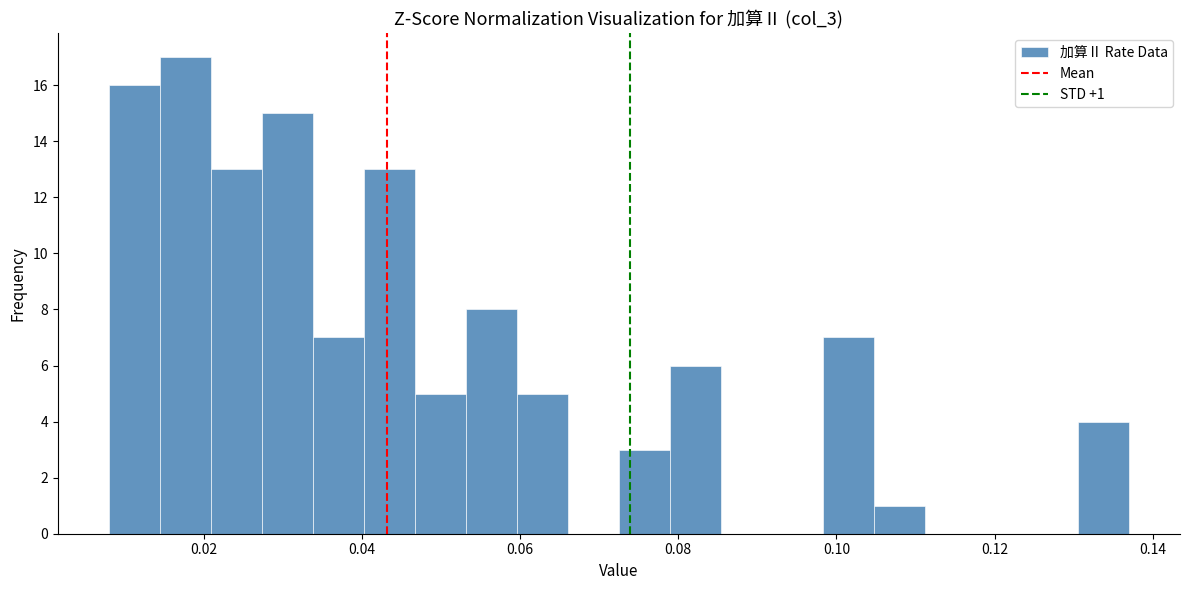

Around what value on the x-axis is the tallest bar? Give the approximate position of its centre, as read against the axis.

0.018